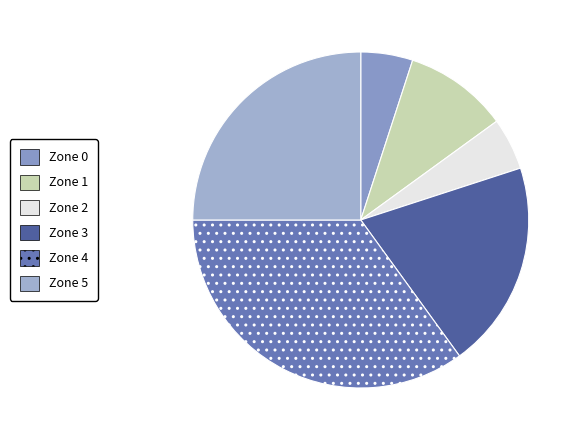

How many slices are in this pie chart?

6